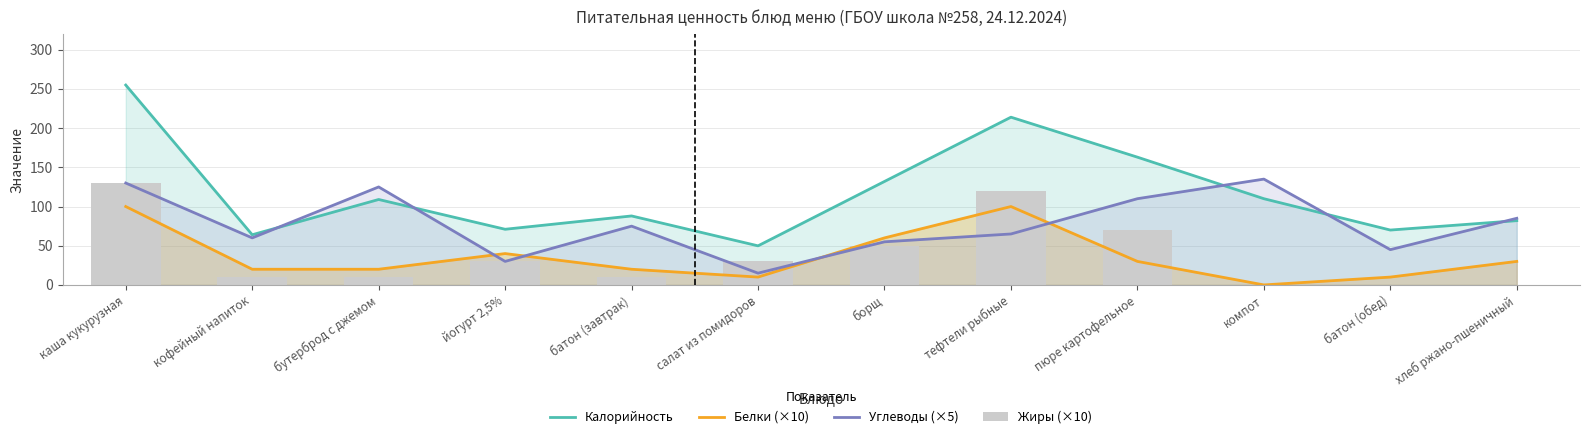

Which label corresponds to the largest value in the chart?

каша кукурузная